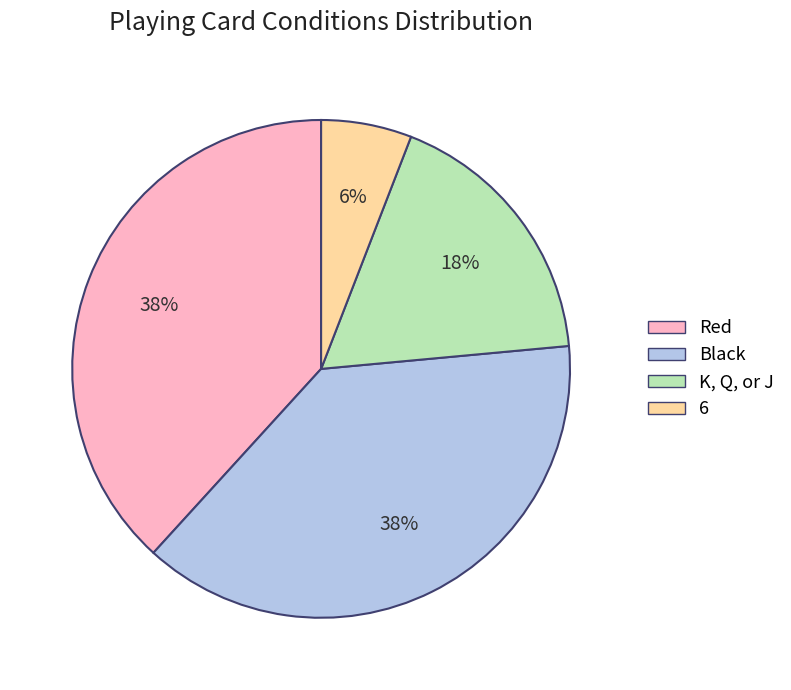

True or false: Black accounts for 24% of the total.

False